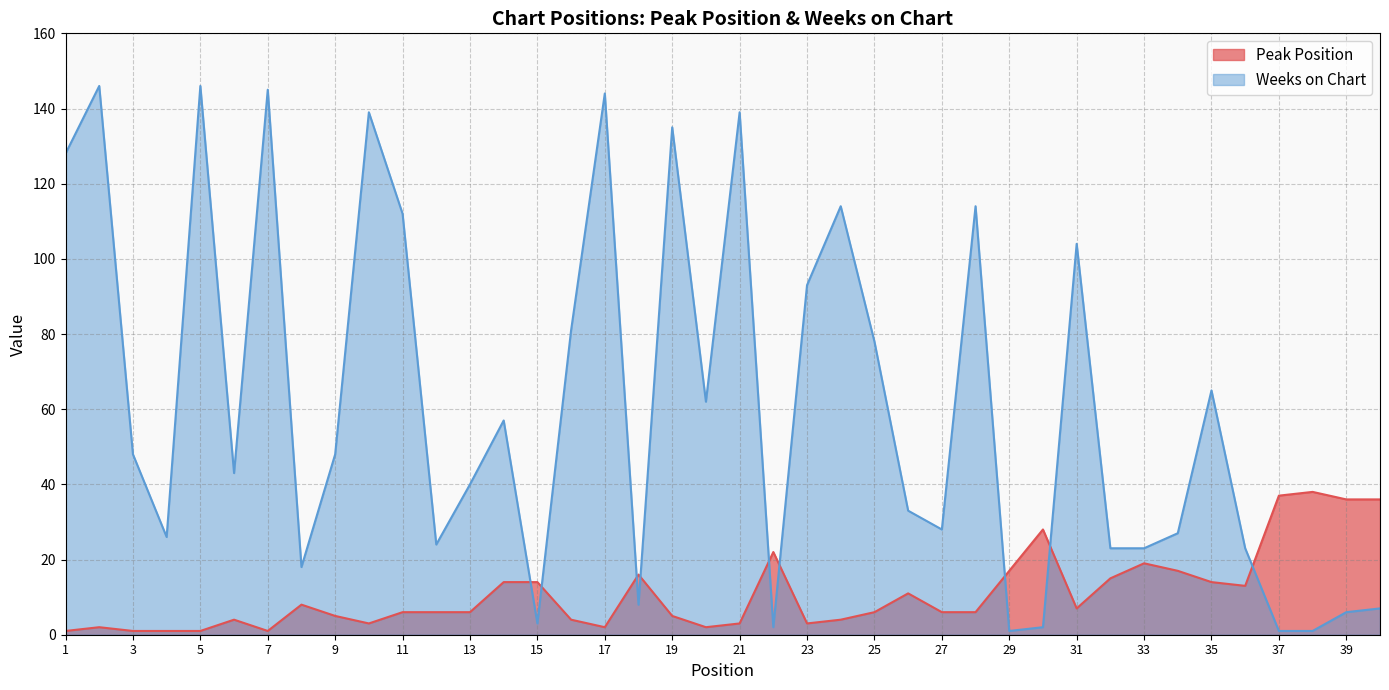

Reading left to right, extract all data points from this chart.

Peak Position: 1=1	2=2	3=1	4=1	5=1	6=4	7=1	8=8	9=5	10=3	11=6	12=6	13=6	14=14	15=14	16=4	17=2	18=16	19=5	20=2	21=3	22=22	23=3	24=4	25=6	26=11	27=6	28=6	29=17	30=28	31=7	32=15	33=19	34=17	35=14	36=13	37=37	38=38	39=36	40=36
Weeks on Chart: 1=128	2=146	3=48	4=26	5=146	6=43	7=145	8=18	9=48	10=139	11=112	12=24	13=40	14=57	15=3	16=81	17=144	18=8	19=135	20=62	21=139	22=2	23=93	24=114	25=78	26=33	27=28	28=114	29=1	30=2	31=104	32=23	33=23	34=27	35=65	36=23	37=1	38=1	39=6	40=7